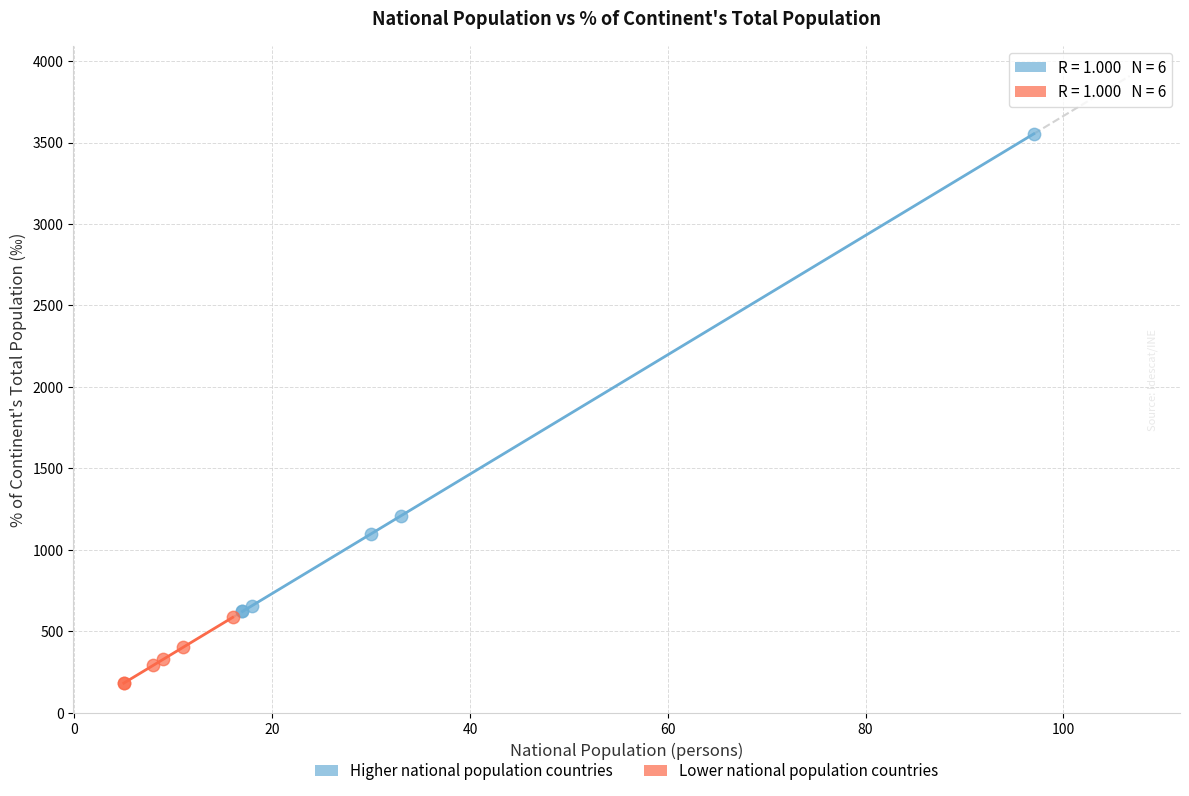

Which series has the widest spread of Y values?

Higher national population countries